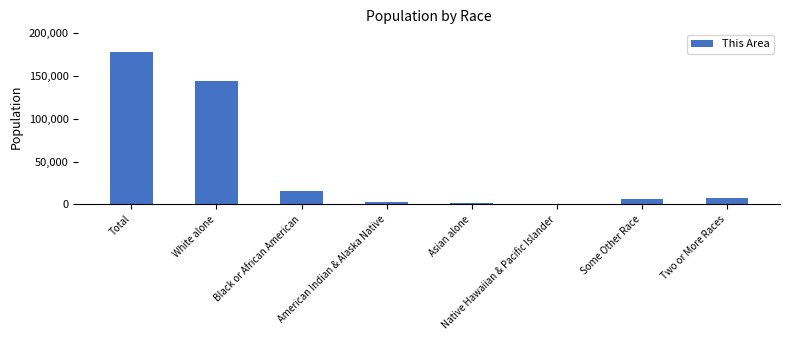

Which category has the highest value across all series?

Total